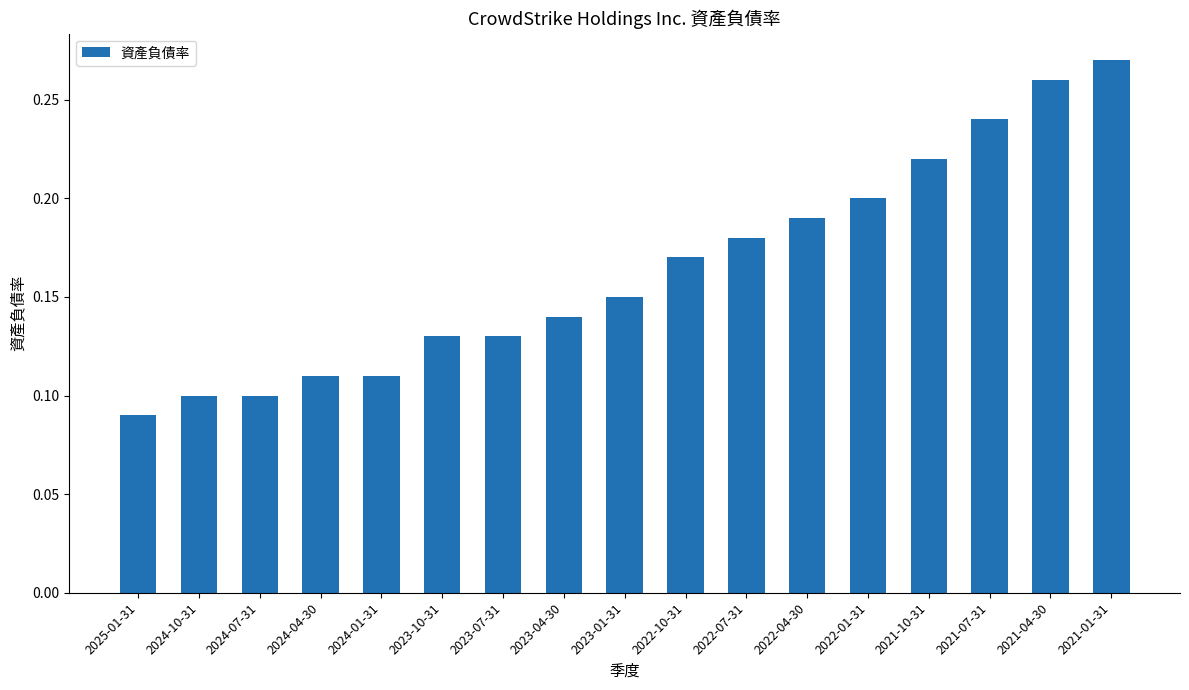

At which label is the value closest to 0?

2025-01-31